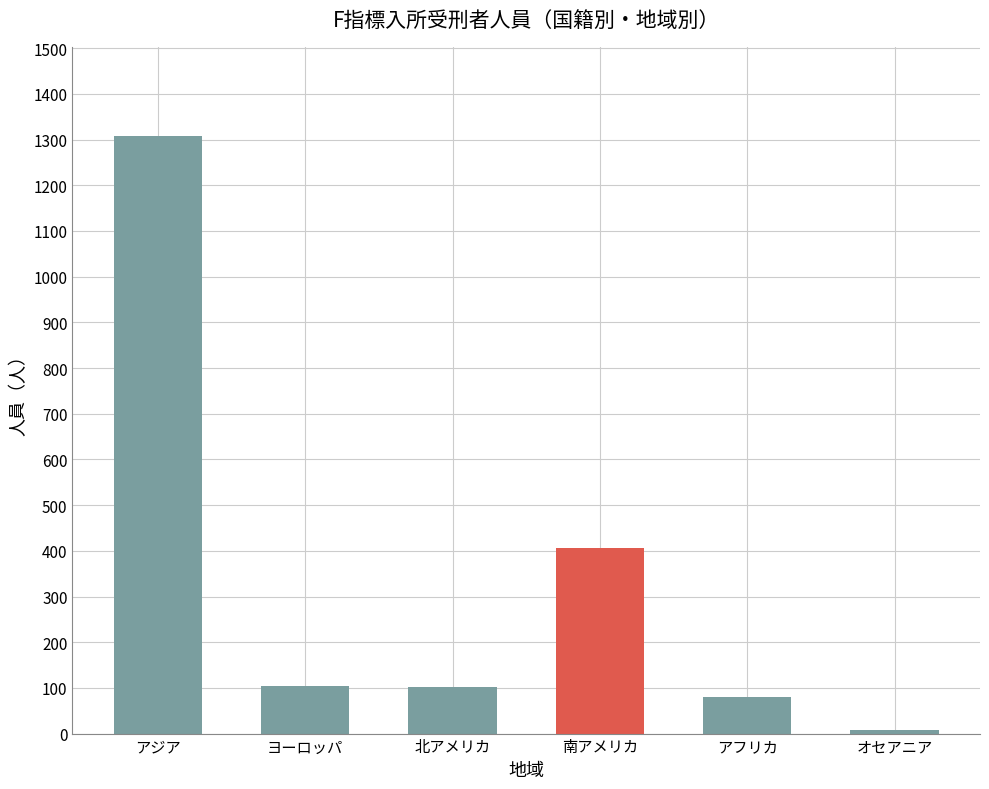

Which category has the highest value across all series?

アジア